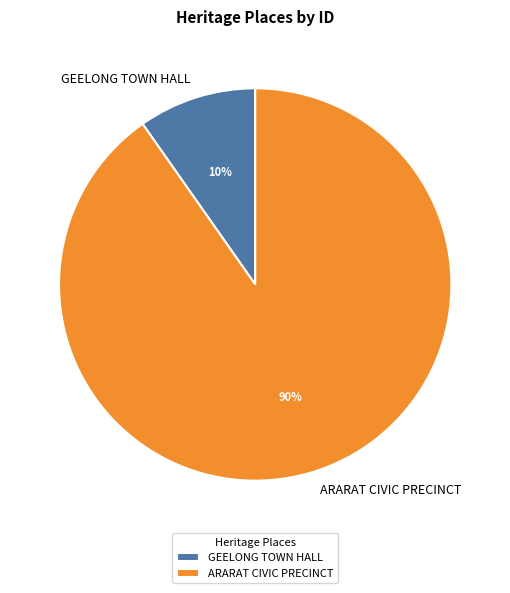

The GEELONG TOWN HALL slice represents 25% of the pie. True or false?

False